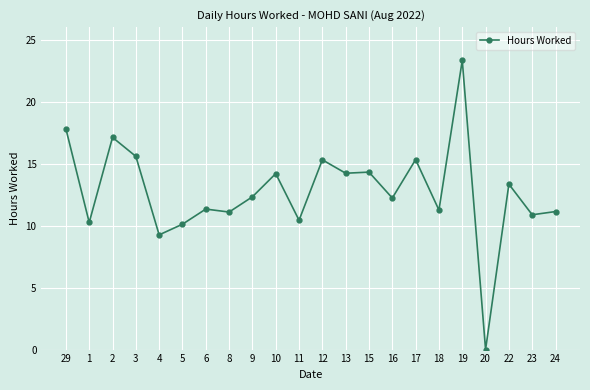

What is the ratio of the value at 8 to the value at 6?

1.0